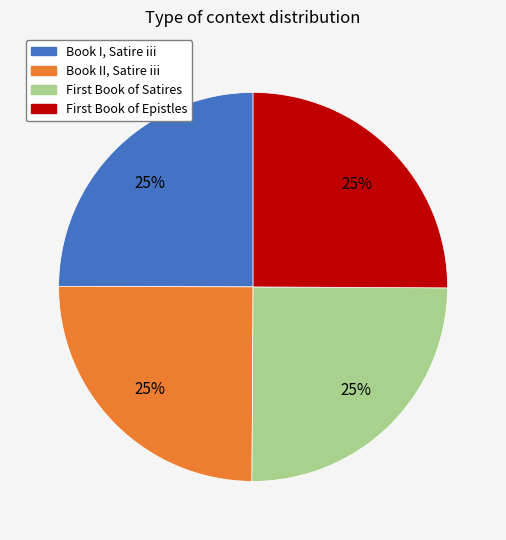

Is there any slice that represents more than half of the pie?

No